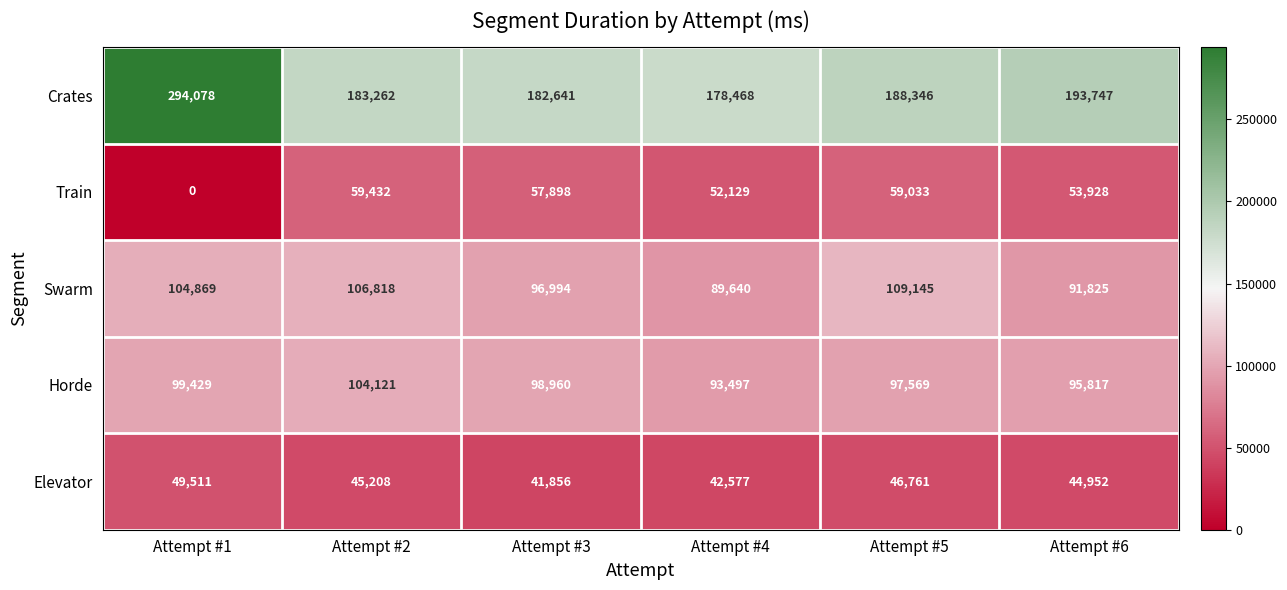

What is the maximum value shown in the chart?

294078